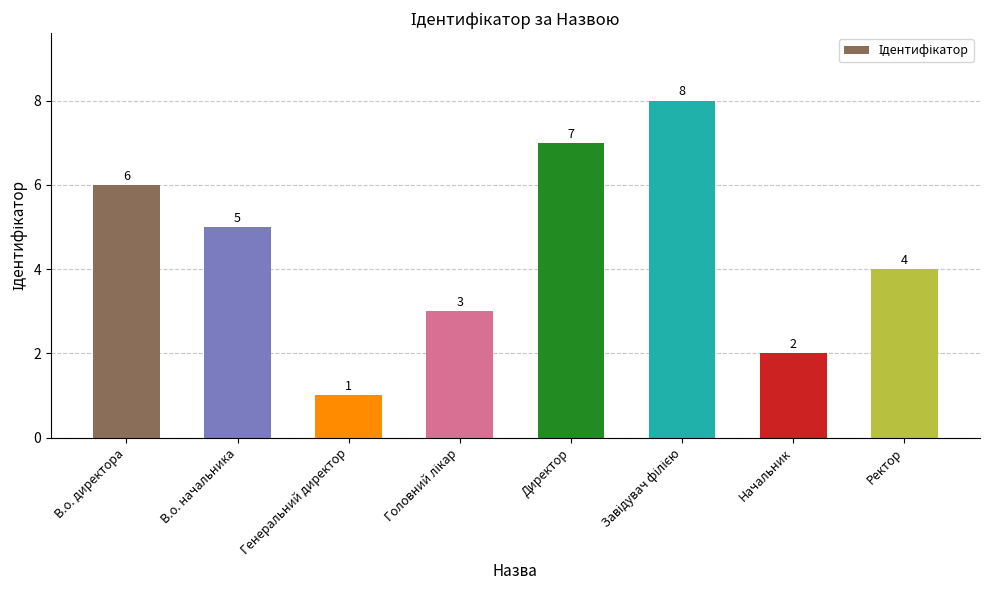

How many categories are shown in the chart?

8